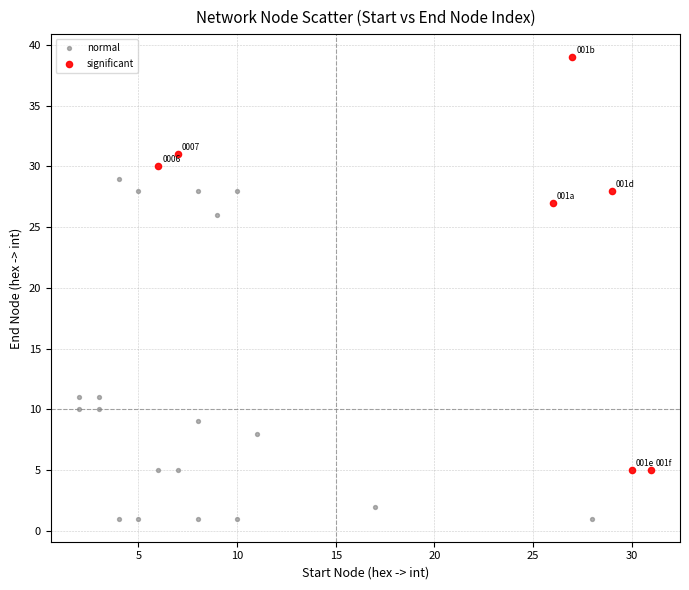

Which series contains the lowest Y value?

normal